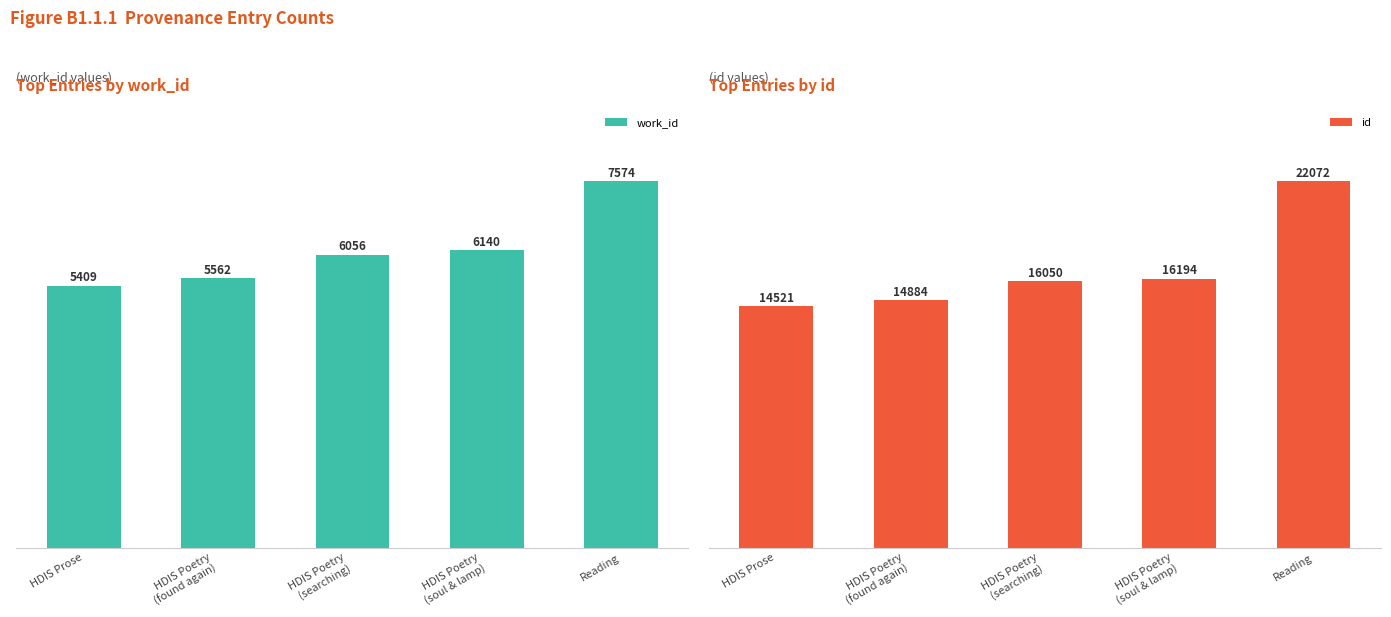

Which series has the largest range (max minus min)?

id